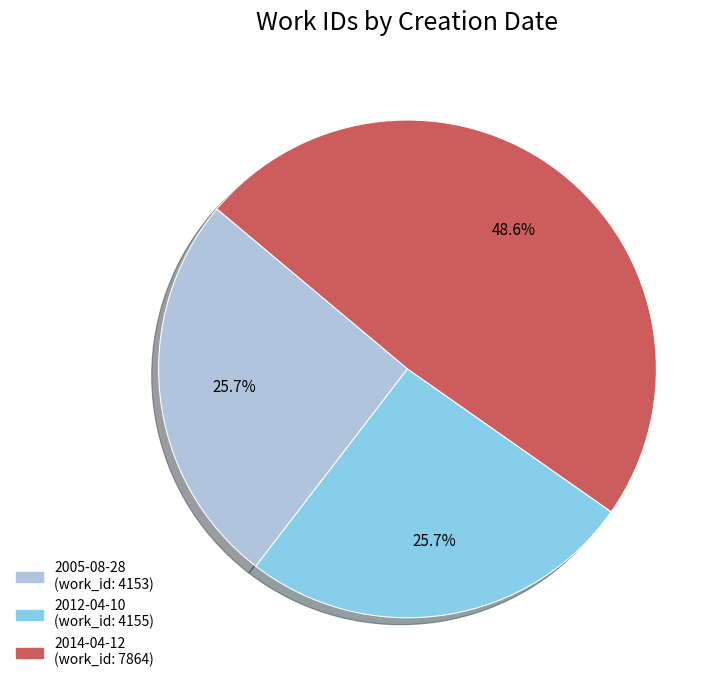

What is the ratio of the value at 2012-04-10 to the value at 2014-04-12?

0.5